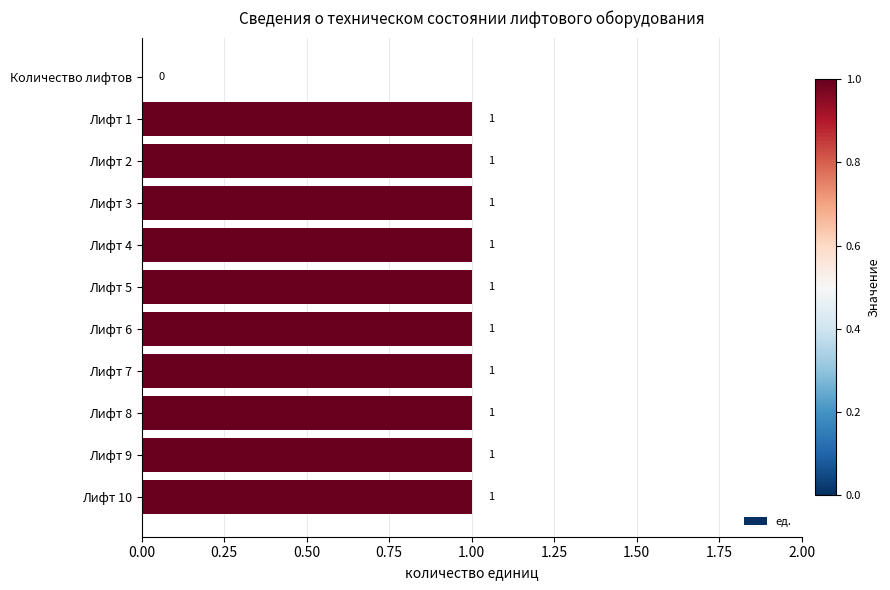

Does the chart contain stacked bars?

No